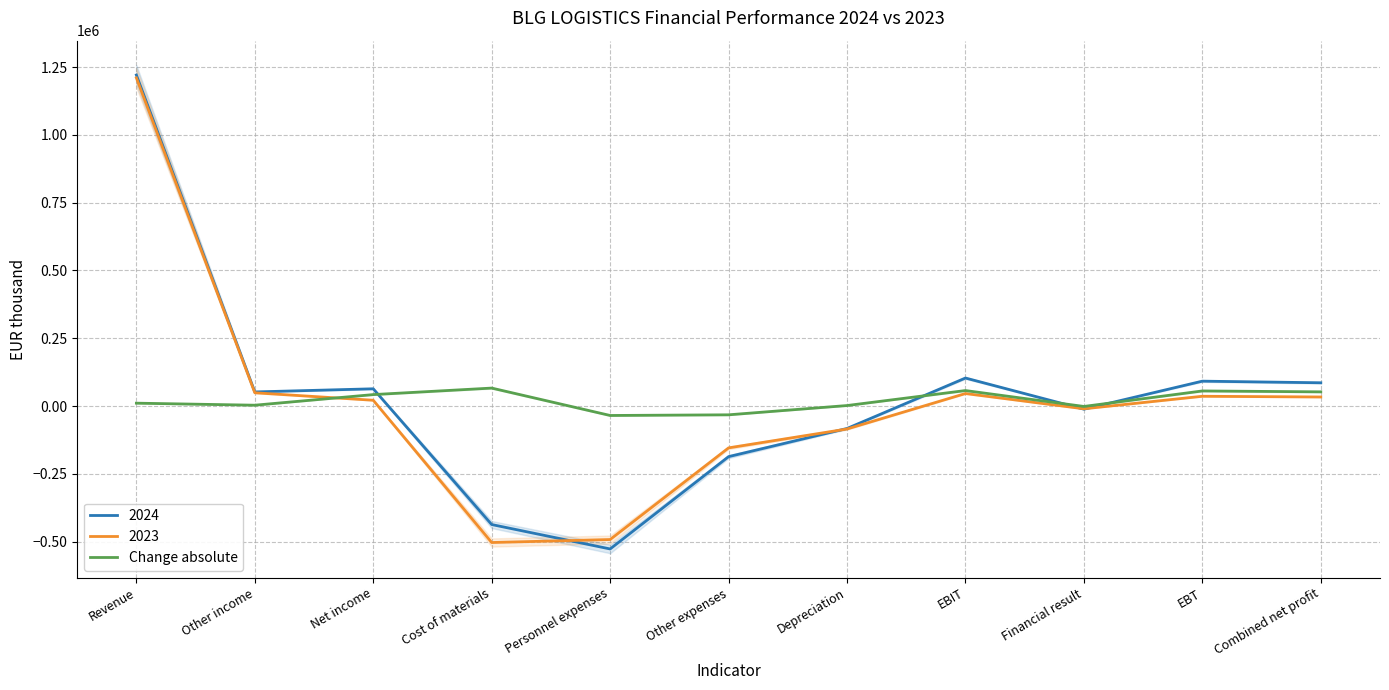

Which label corresponds to the smallest value in the chart?

Personnel expenses